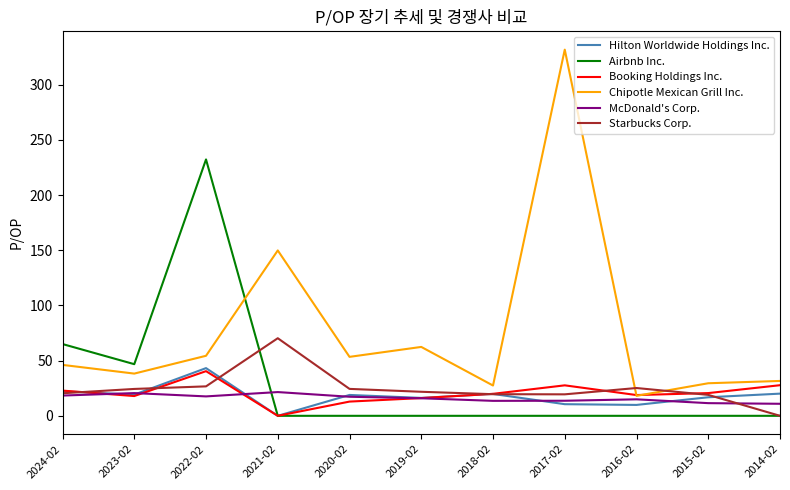

What is the maximum value shown in the chart?

331.7